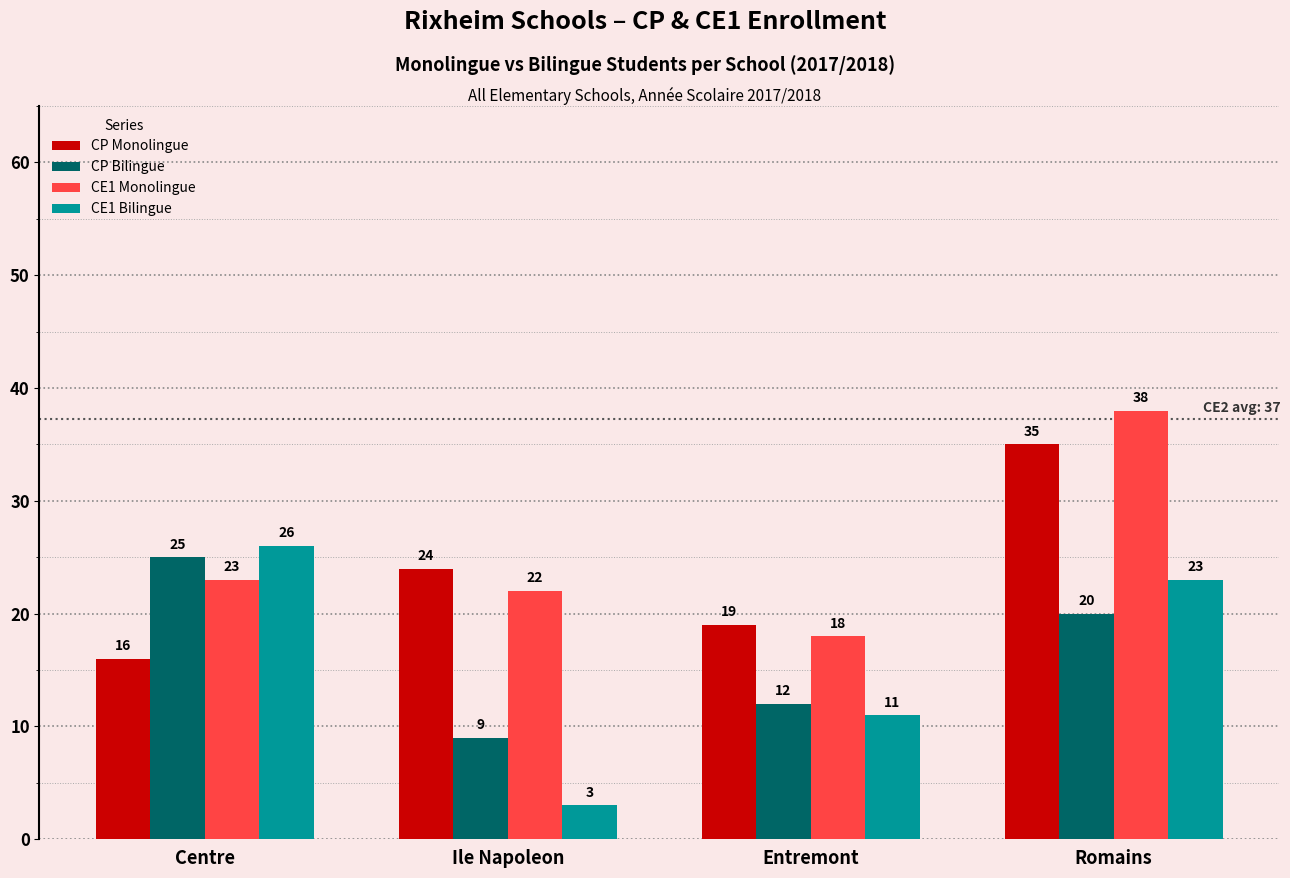

True or false: CE1 Monolingue has a value of 9 at Ile Napoleon.

False